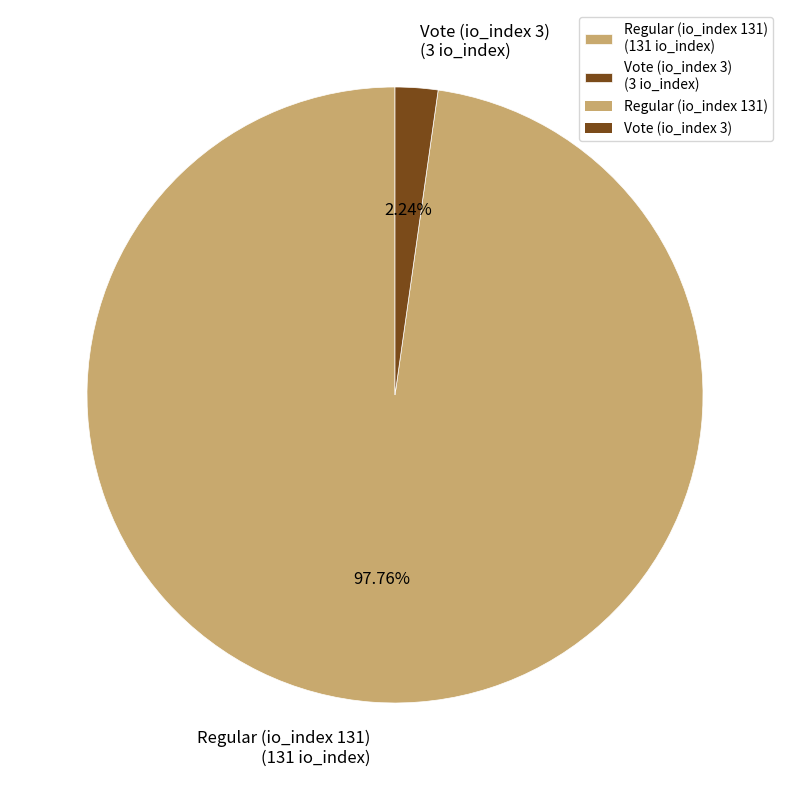

To the nearest percent, what percentage of the pie is Vote (io_index 3)?

2%